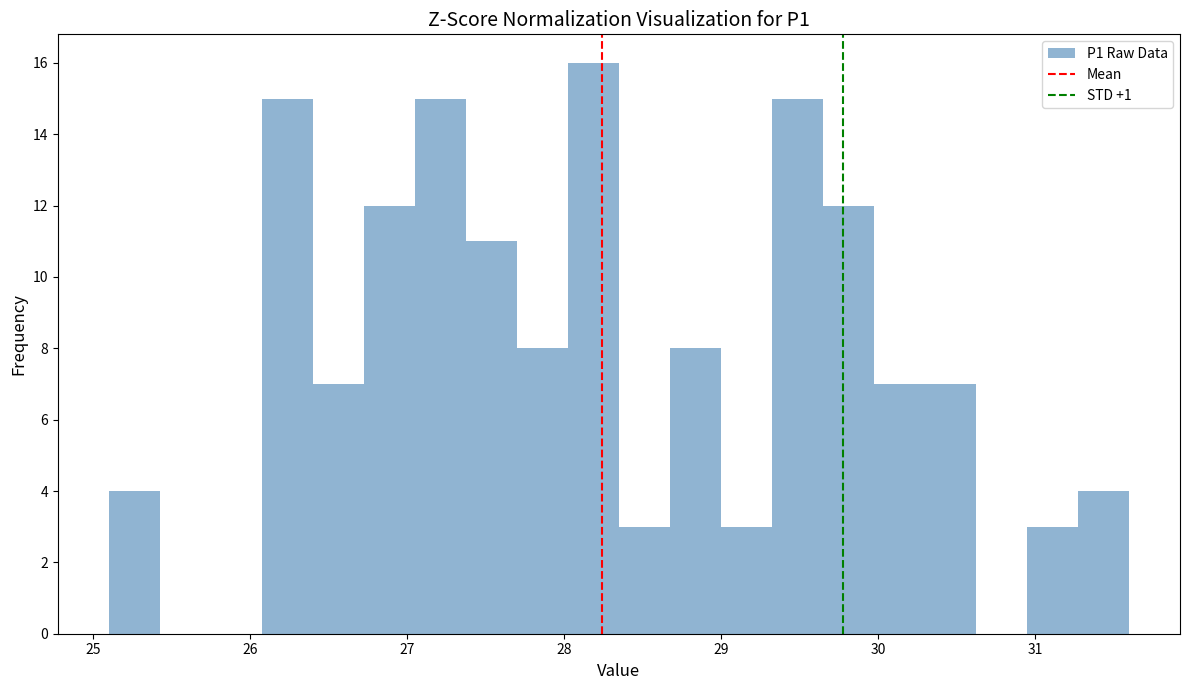

Around what value on the x-axis is the tallest bar? Give the approximate position of its centre, as read against the axis.

28.2